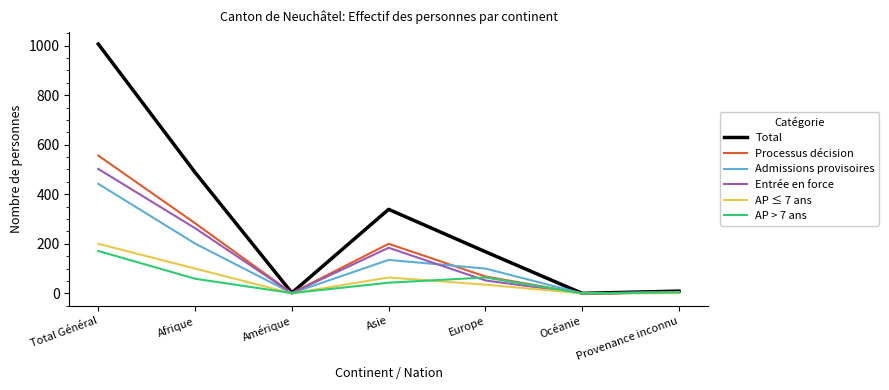

Which category has the highest value in the AP > 7 ans series?

Total Général